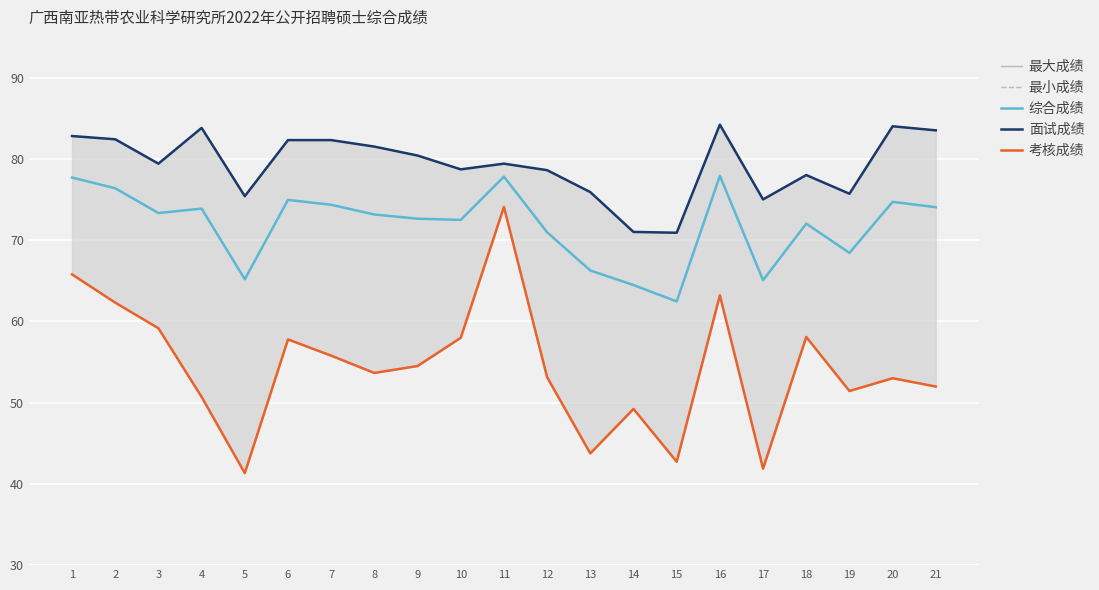

How many data points in 最小成绩 are less than 53?

8